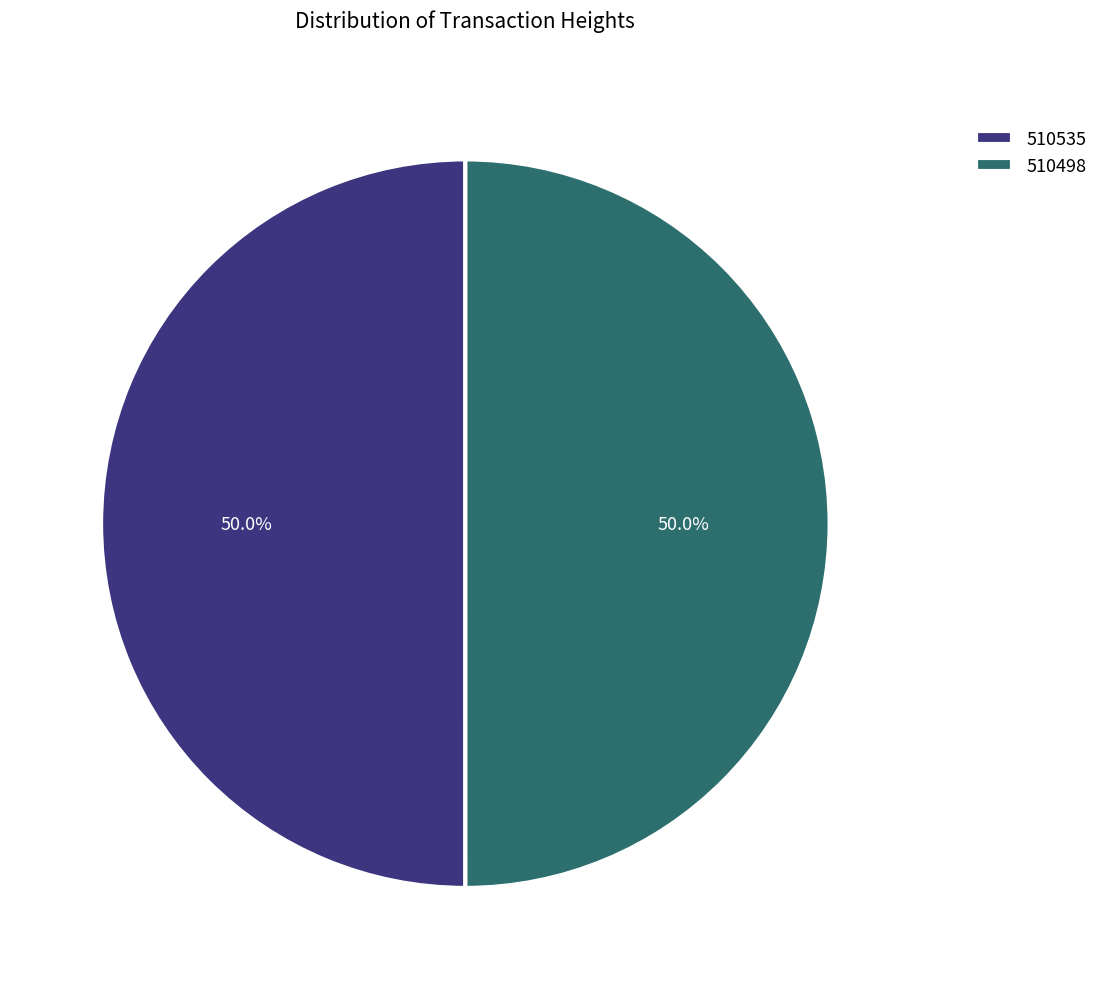

Is the sum of 510535 and 510498 greater than half?

Yes